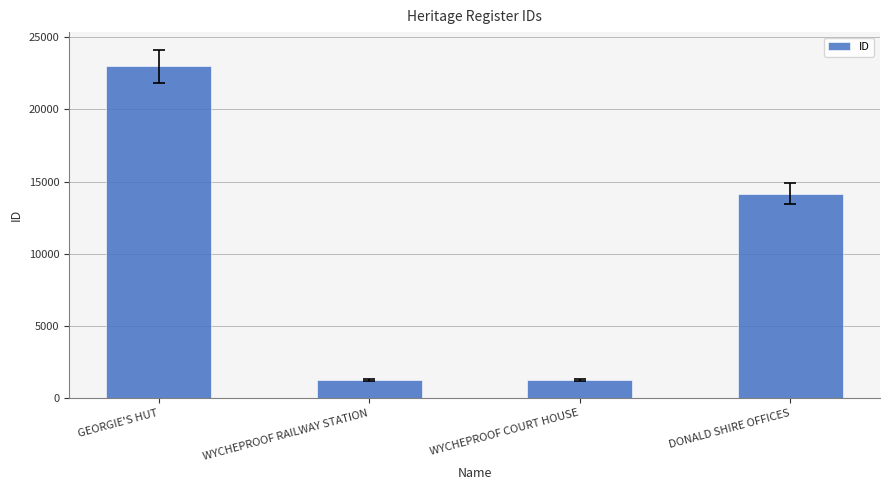

What is the sum of all values?

39656